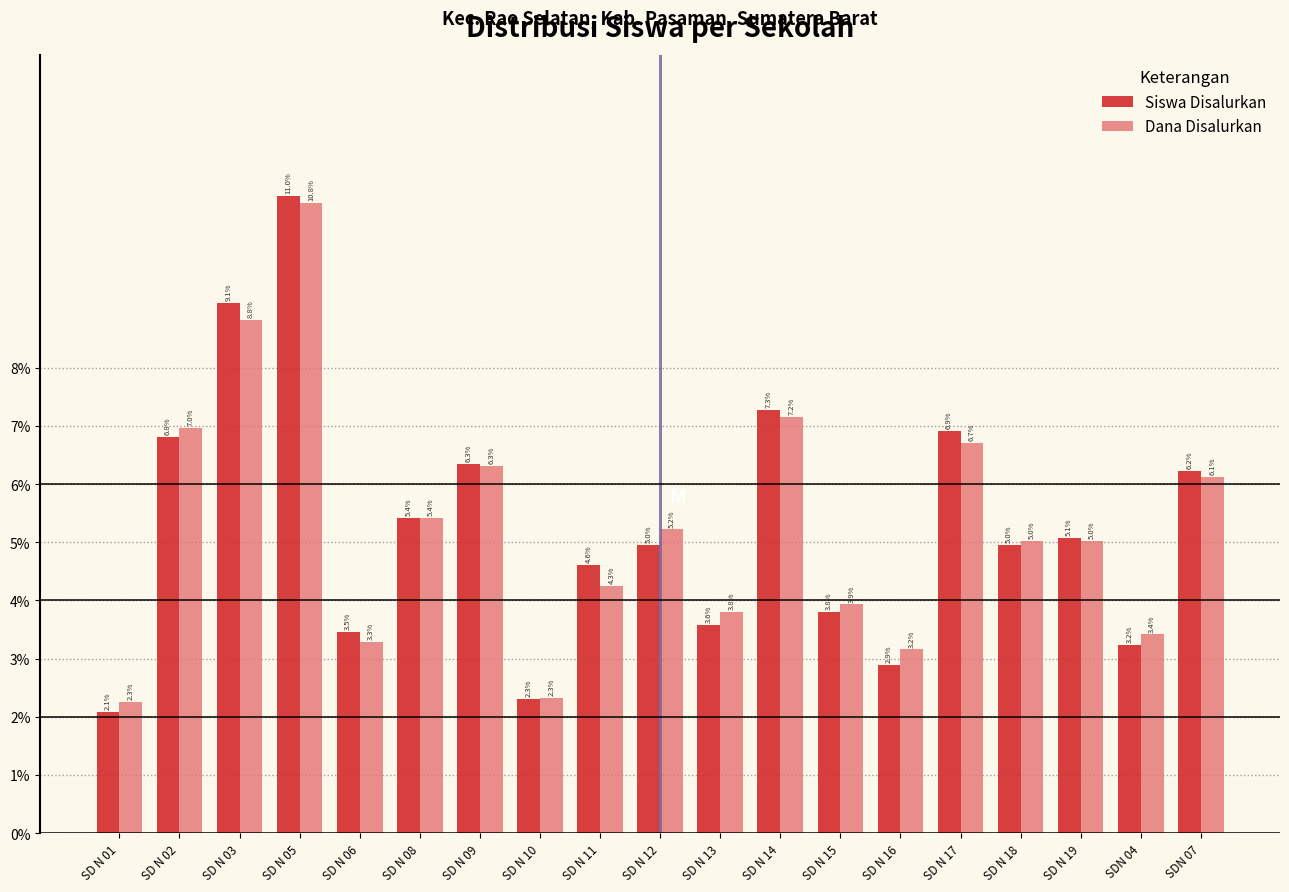

Reading left to right, list all the values displayed in this chart.

Siswa Disalurkan: 2.1	6.8	9.1	11.0	3.5	5.4	6.3	2.3	4.6	5.0	3.6	7.3	3.8	2.9	6.9	5.0	5.1	3.2	6.2
Dana Disalurkan: 2.3	7.0	8.8	10.8	3.3	5.4	6.3	2.3	4.3	5.2	3.8	7.2	3.9	3.2	6.7	5.0	5.0	3.4	6.1